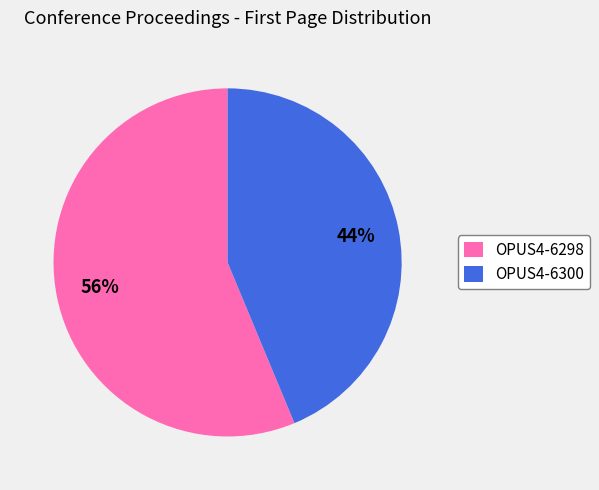

Does OPUS4-6300 represent more than half of the total?

No